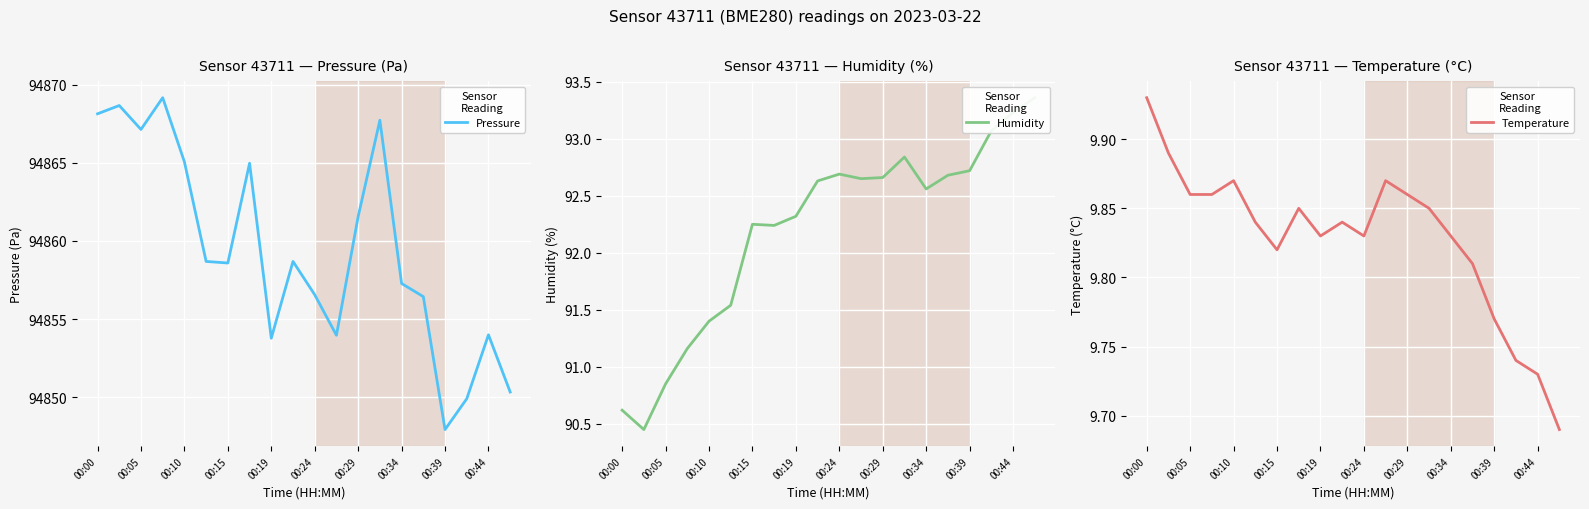

What is the highest value of the Pressure series?

94869.2